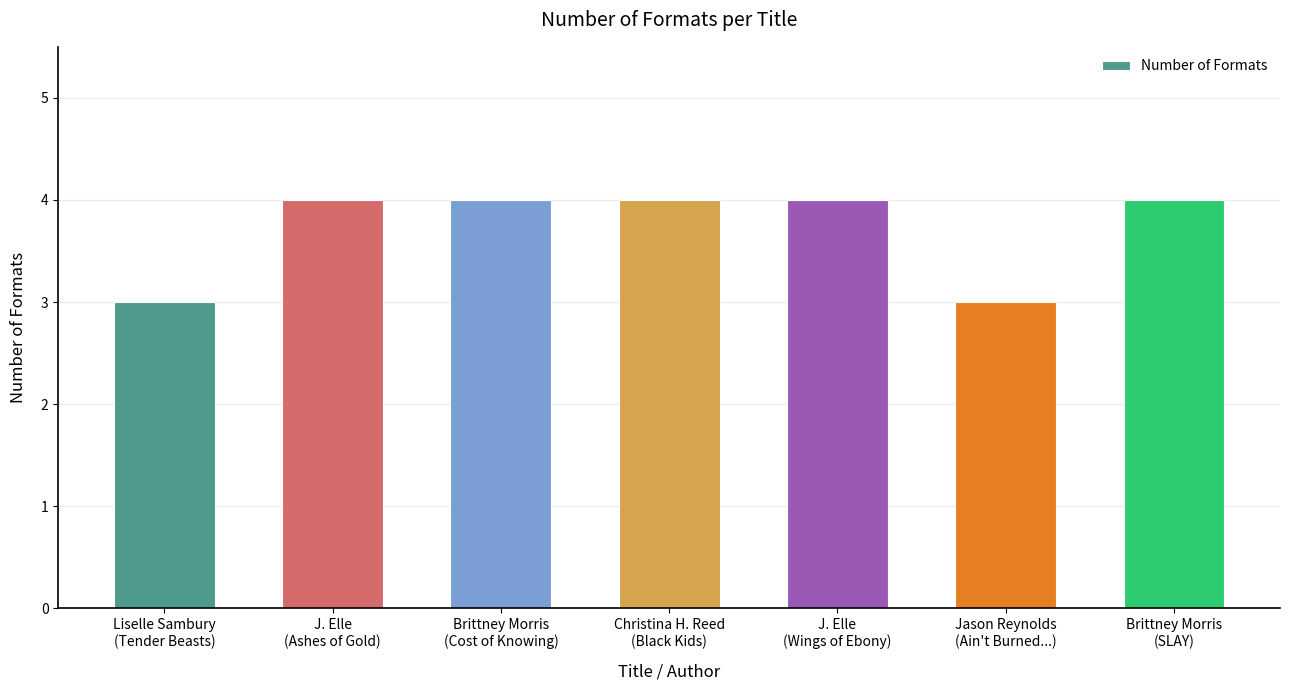

Reading right to left, list all the values displayed in this chart.

4	3	4	4	4	4	3